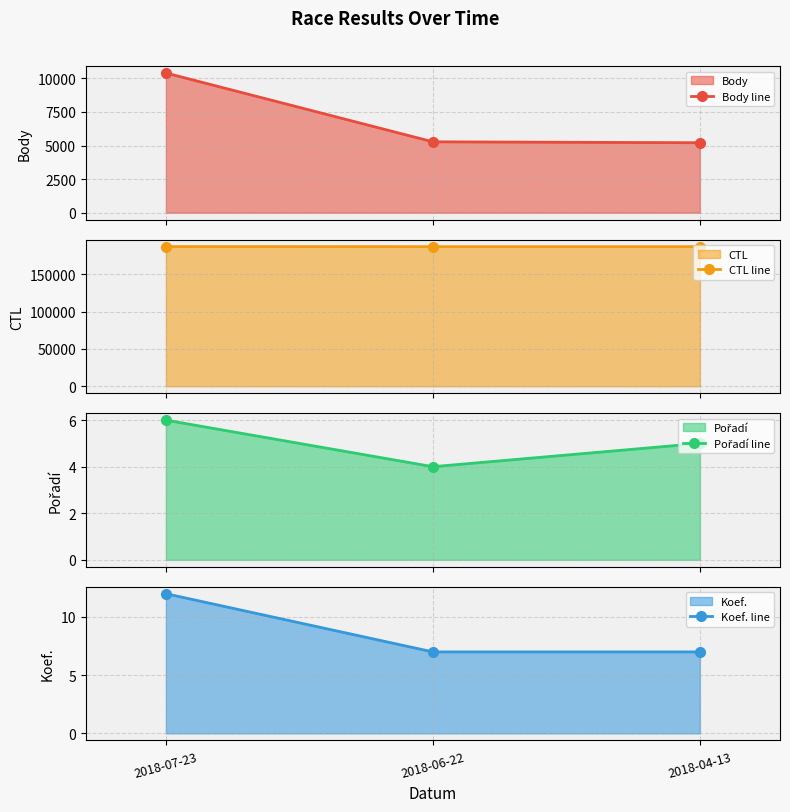

How many Pořadí line values are between 4 and 6?

3